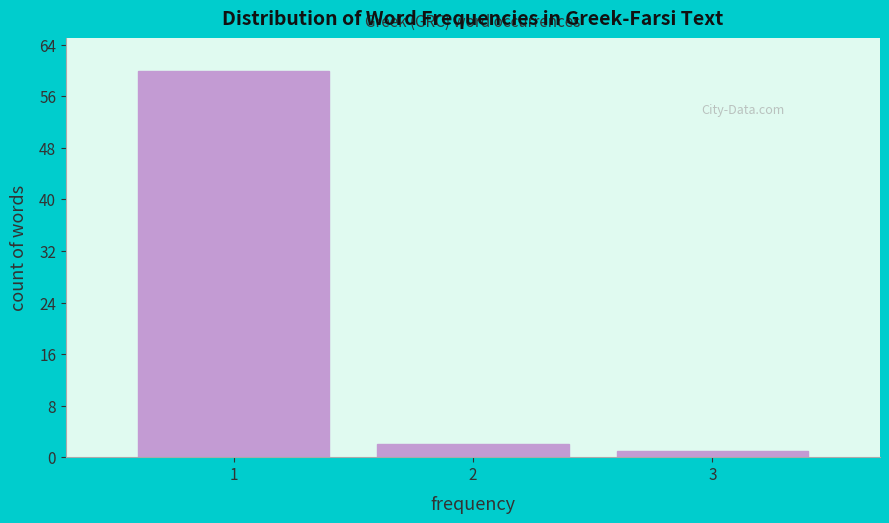

Reading left to right, transcribe all the data shown in this chart.

1=60	2=2	3=1